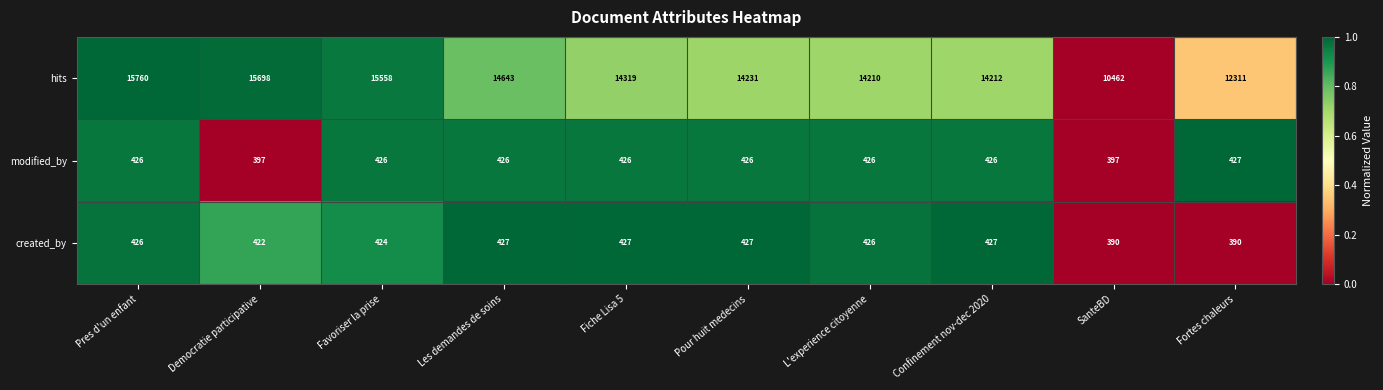

At Fortes chaleurs, list the series in order from largest to smallest.

hits, modified_by, created_by